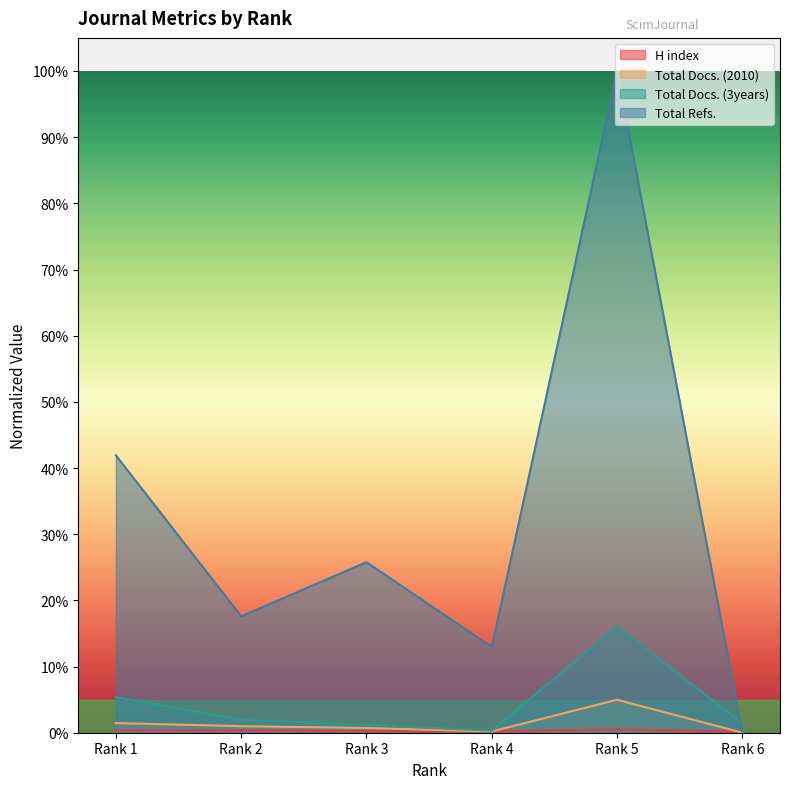

True or false: Total Docs. (3years) and Total Docs. (2010) cross at least once.

False